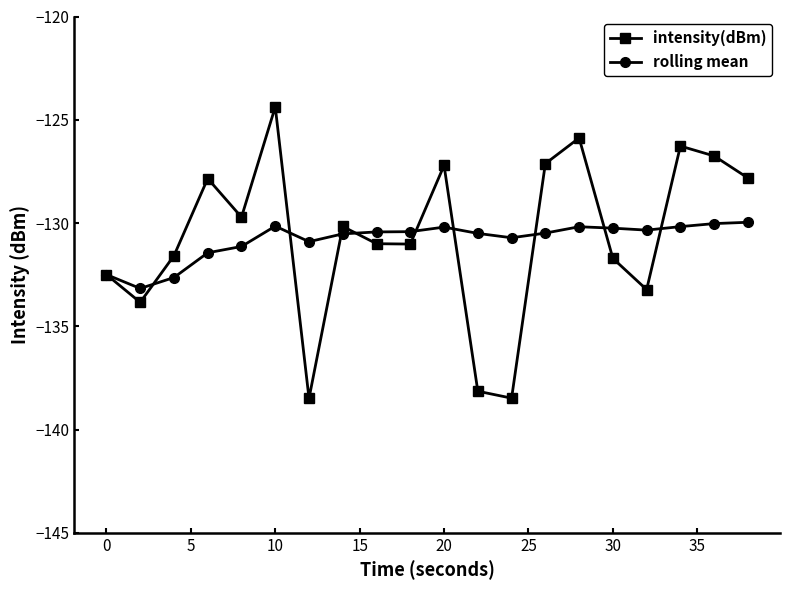

List the series in order of their peak value, lowest first.

rolling mean, intensity(dBm)